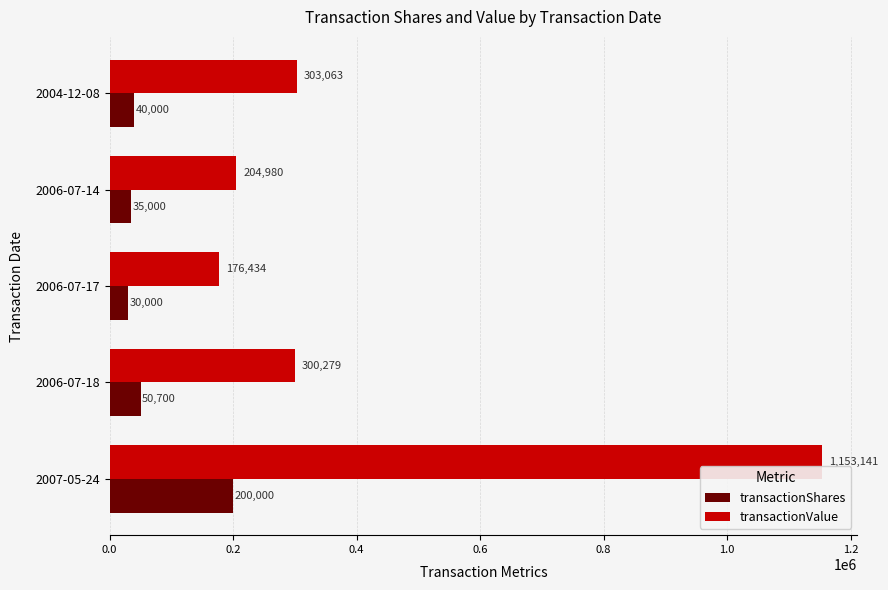

Which series has the largest total across all categories?

transactionValue